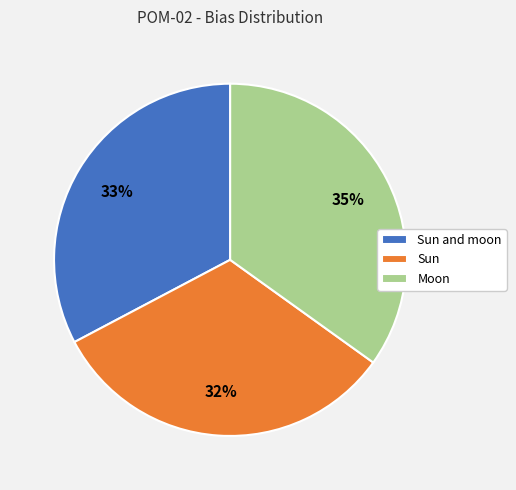

Is Sun the majority of the pie?

No